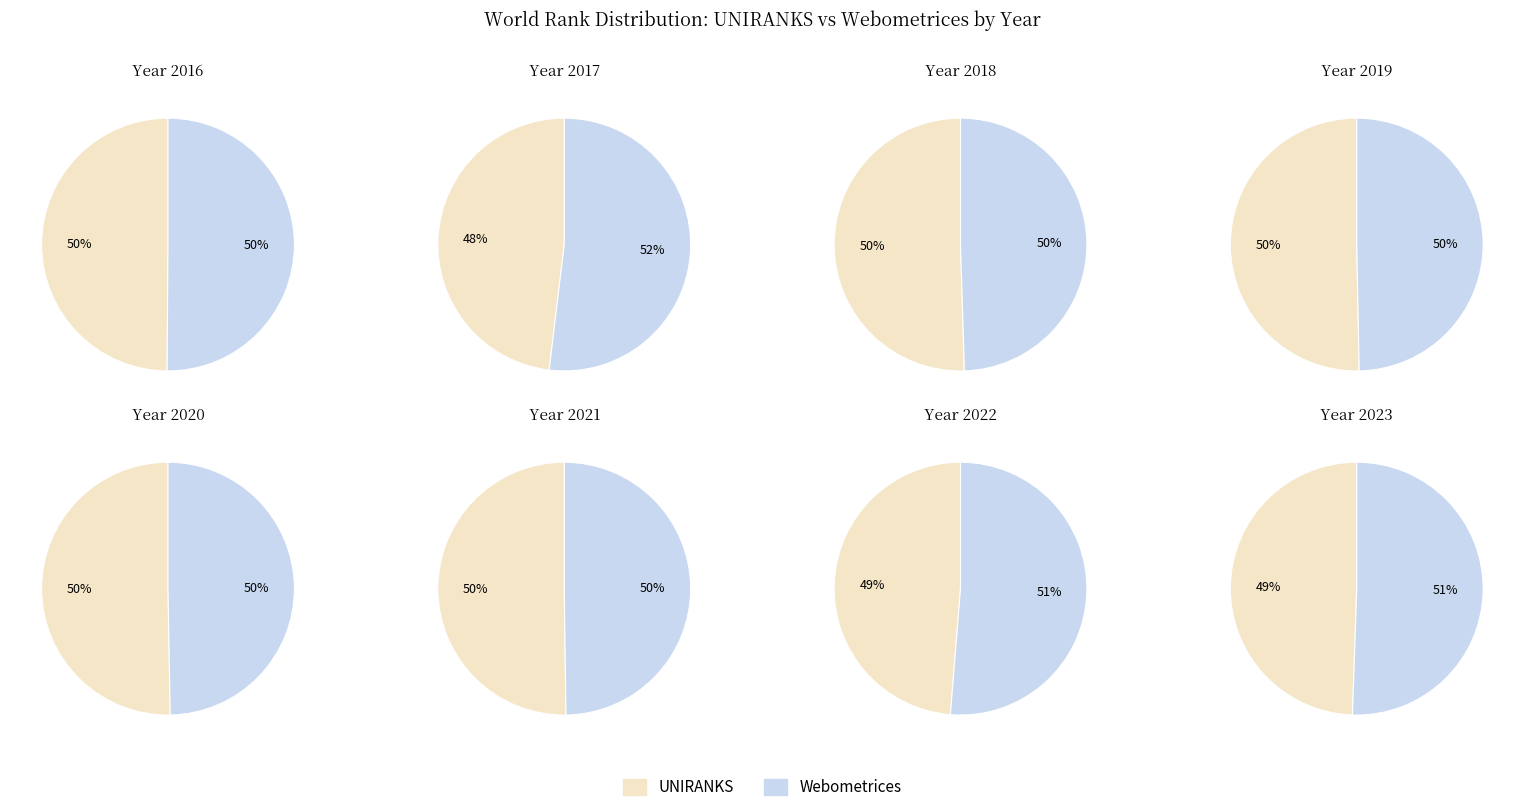

Combined, what portion of the pie is 2021 and 2022?

26.6%